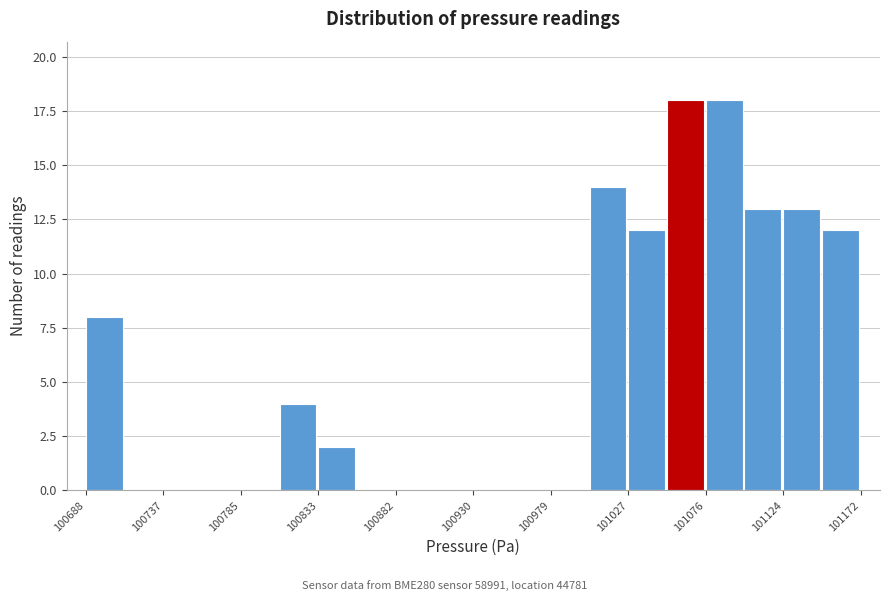

Reading left to right, list every bar in this chart as the range it spans on the x-axis followed by its height. Neither the bar edges nor the heights are printed on the chart, so give them approximately, as read against the axes.

100690 to 100710: 8
100710 to 100735: 0
100735 to 100760: 0
100760 to 100785: 0
100785 to 100810: 0
100810 to 100835: 4
100835 to 100860: 2
100860 to 100880: 0
100880 to 100905: 0
100905 to 100930: 0
100930 to 100955: 0
100955 to 100980: 0
100980 to 101005: 0
101005 to 101025: 14
101025 to 101050: 12
101050 to 101075: 18
101075 to 101100: 18
101100 to 101125: 13
101125 to 101150: 13
101150 to 101175: 12